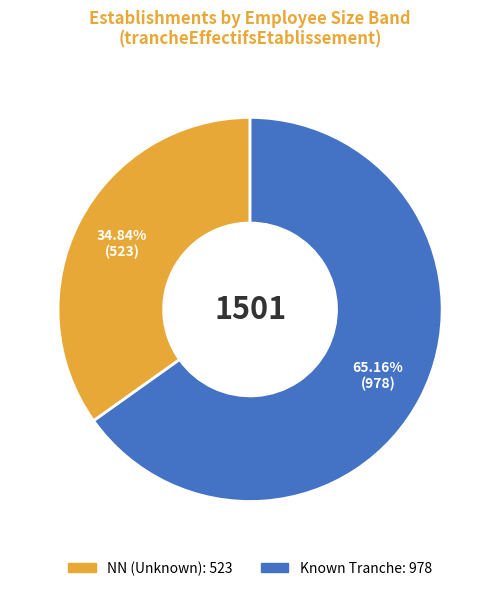

Is there a majority slice in this chart?

Yes